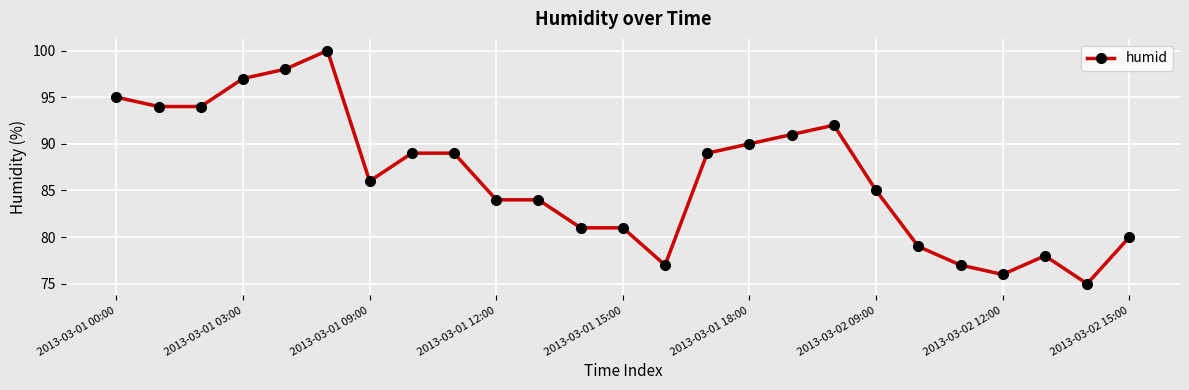

What is the value of the 10th point from the left?

84